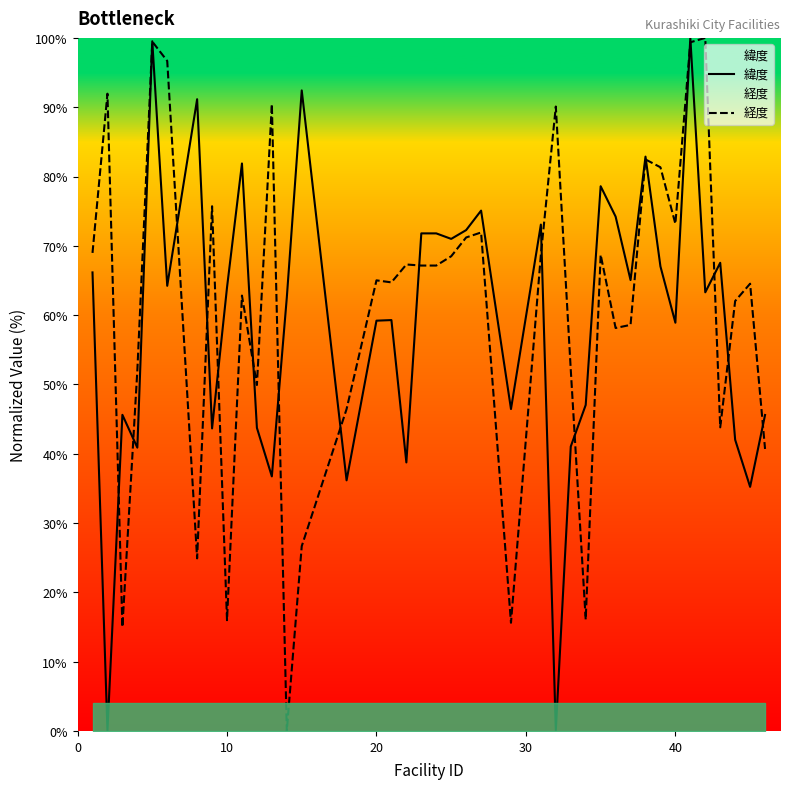

How many lines are shown in the chart?

2